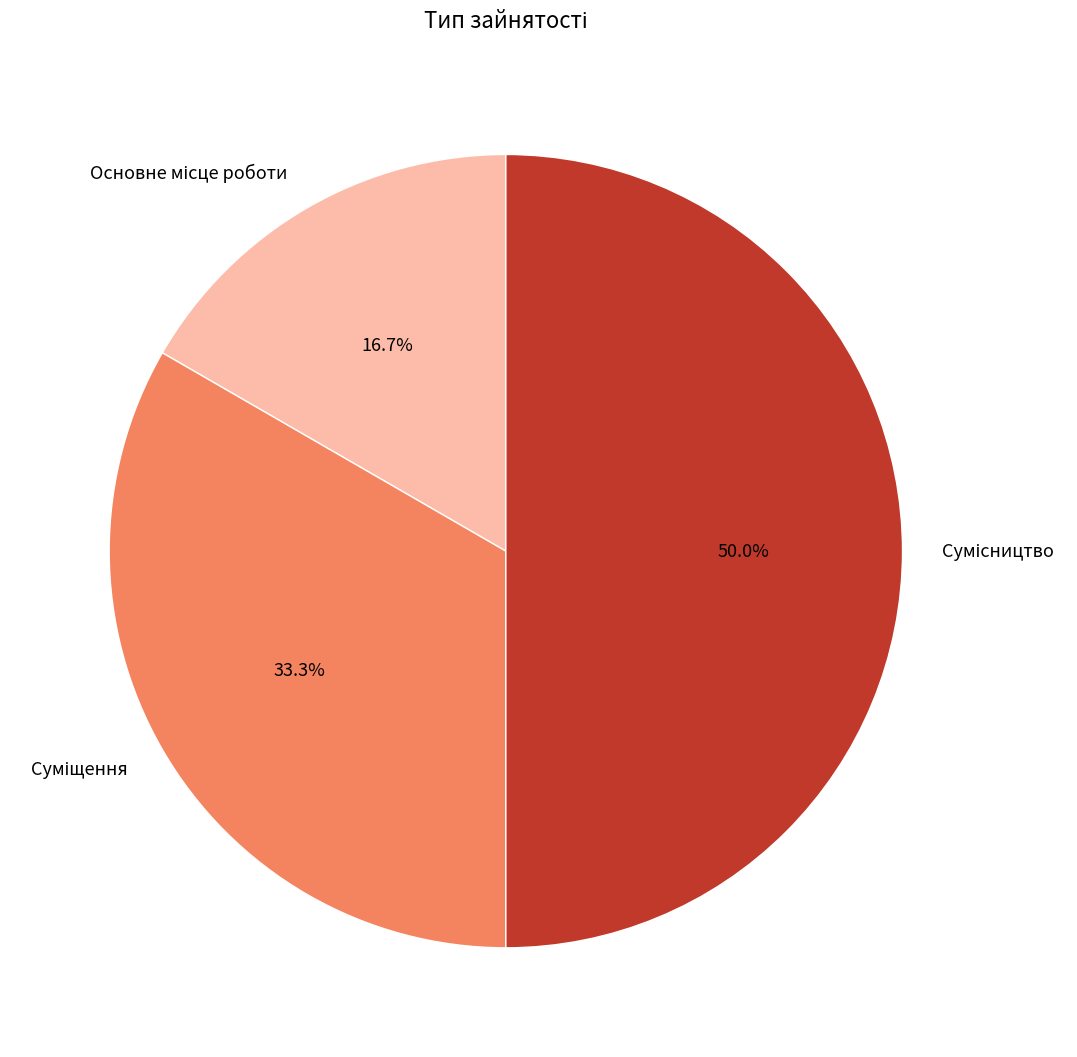

True or false: Суміщення accounts for 47% of the total.

False